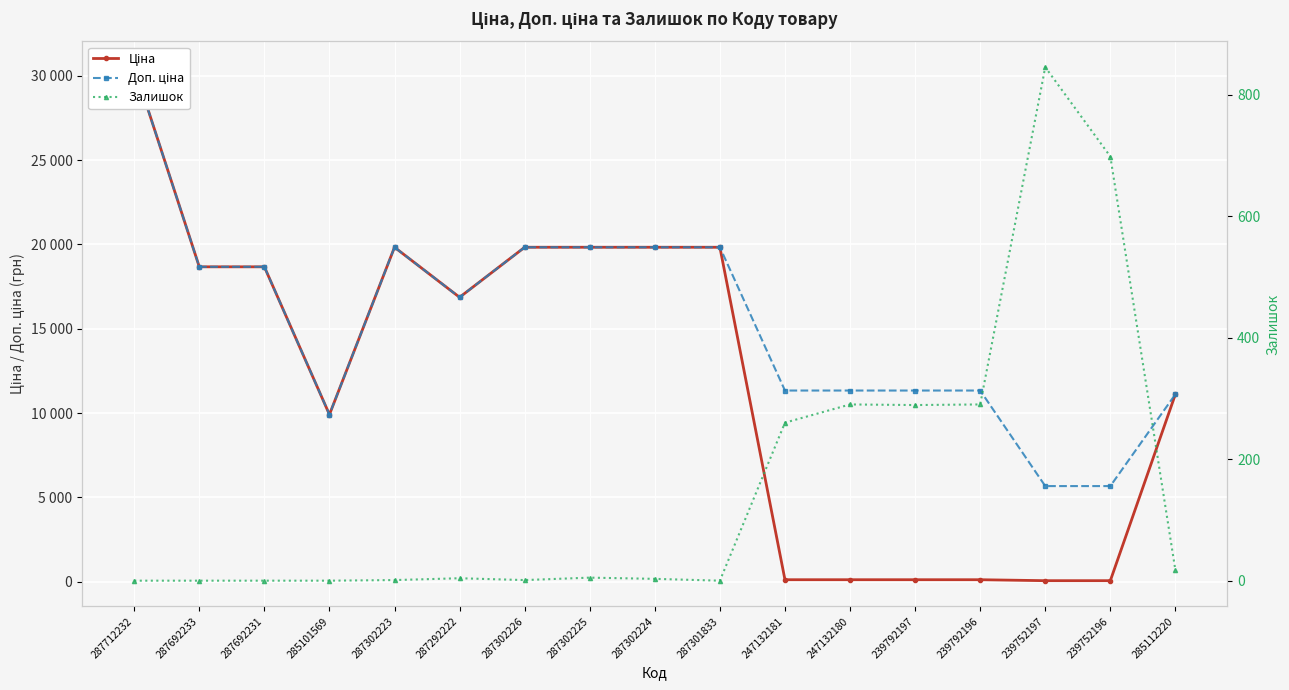

What are all the series names shown in the legend?

Ціна, Доп. ціна, Залишок